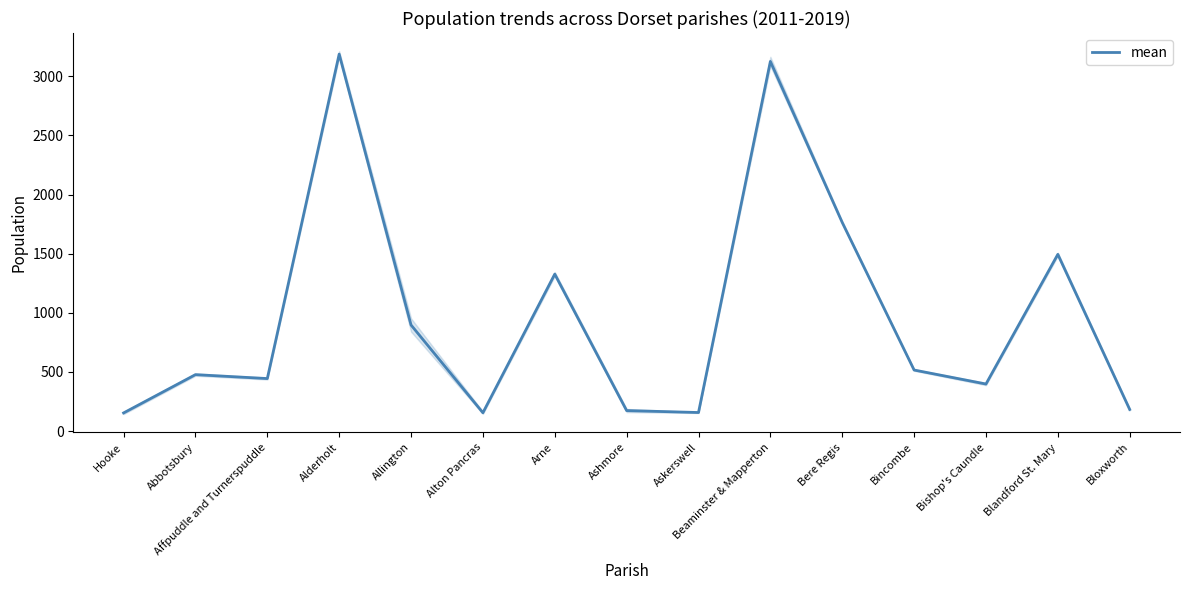

List the labels in order of value, largest first.

Alderholt, Beaminster & Mapperton, Bere Regis, Blandford St. Mary, Arne, Allington, Bincombe, Abbotsbury, Affpuddle and Turnerspuddle, Bishop's Caundle, Bloxworth, Ashmore, Askerswell, Alton Pancras, Hooke